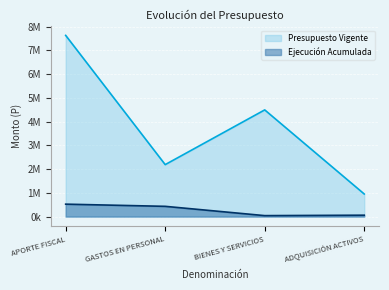

At how many categories does at least one series exceed 1064888?

3